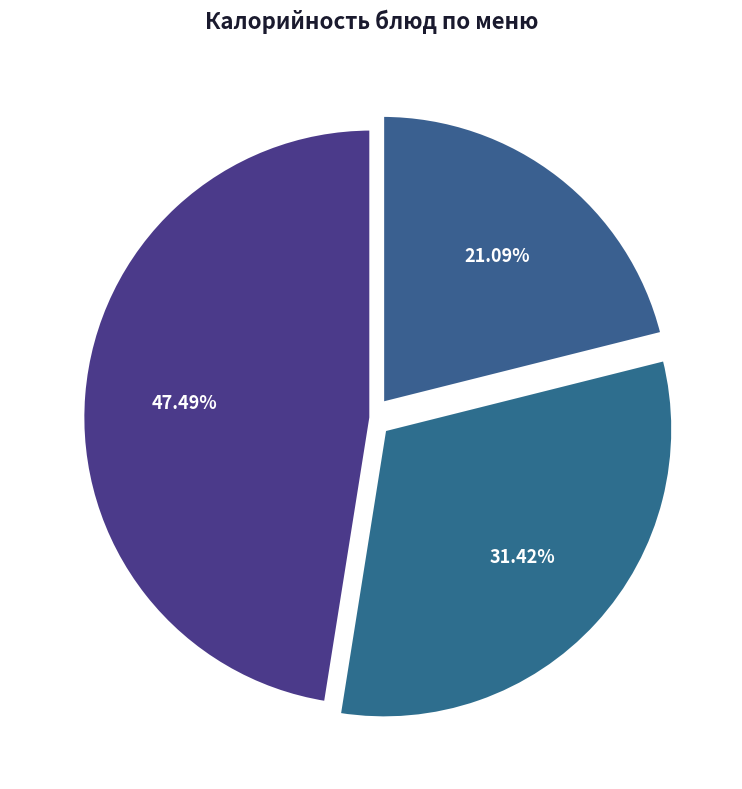

Does any single category account for the majority?

No